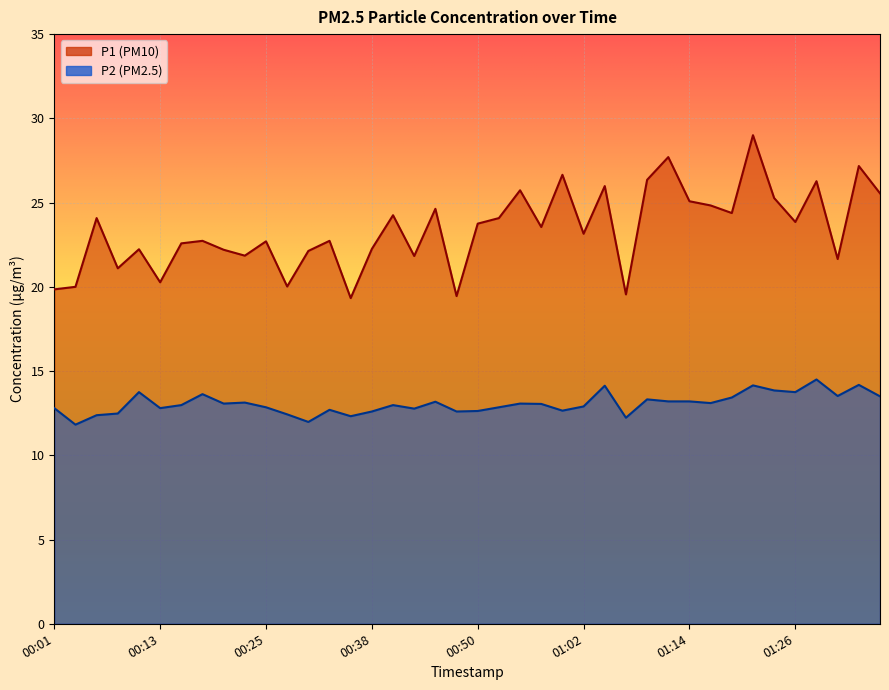

Is the value of P1 at 01:24 greater than the value of P2 at 00:21?

Yes